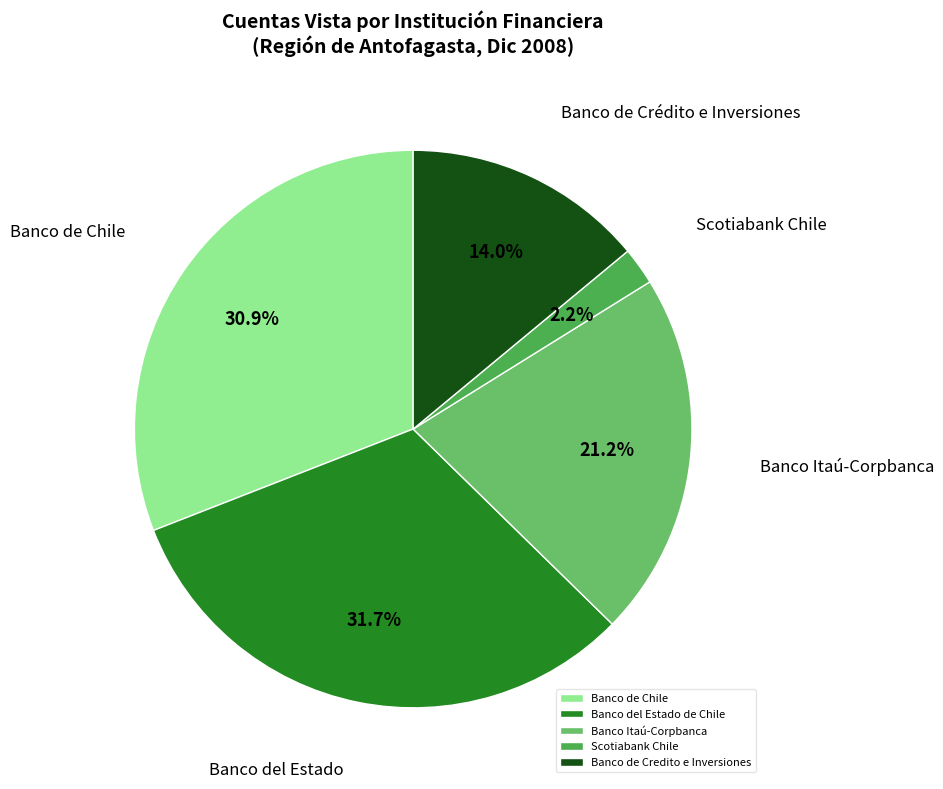

True or false: Banco Itaú-Corpbanca accounts for 33% of the total.

False